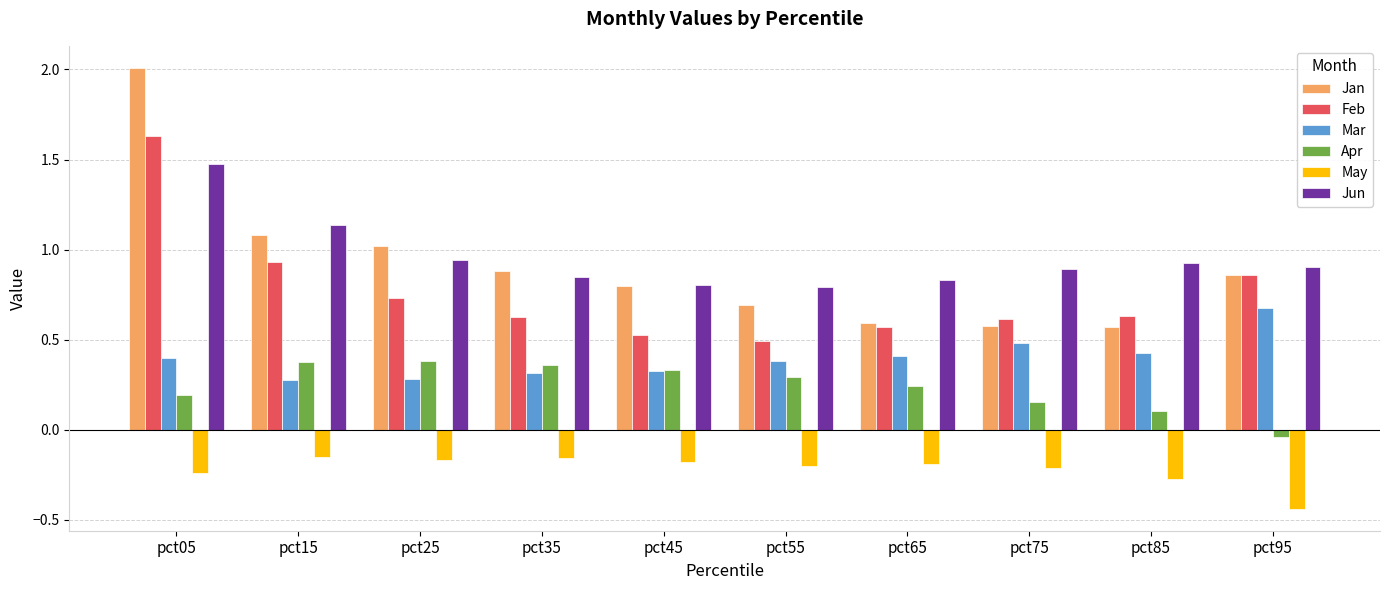

Are the bars horizontal?

No